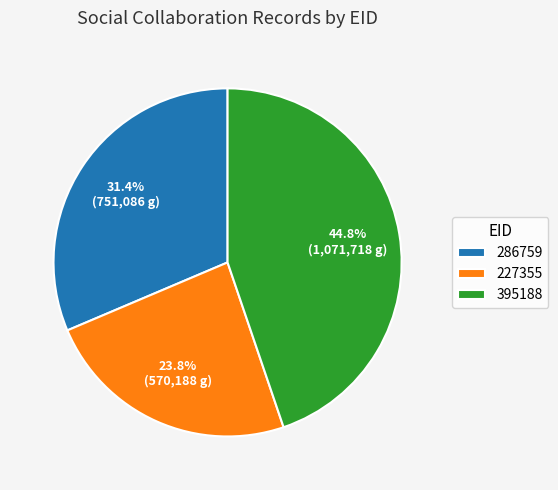

How many segments does this pie chart have?

3